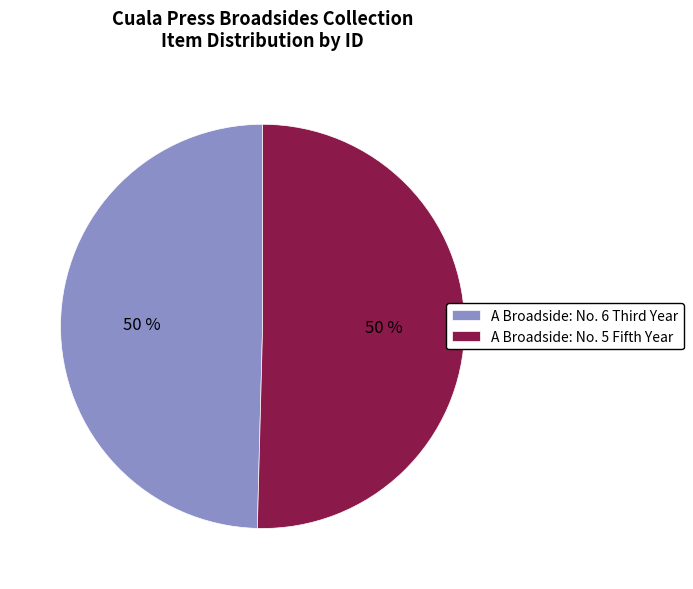

How many segments does this pie chart have?

2